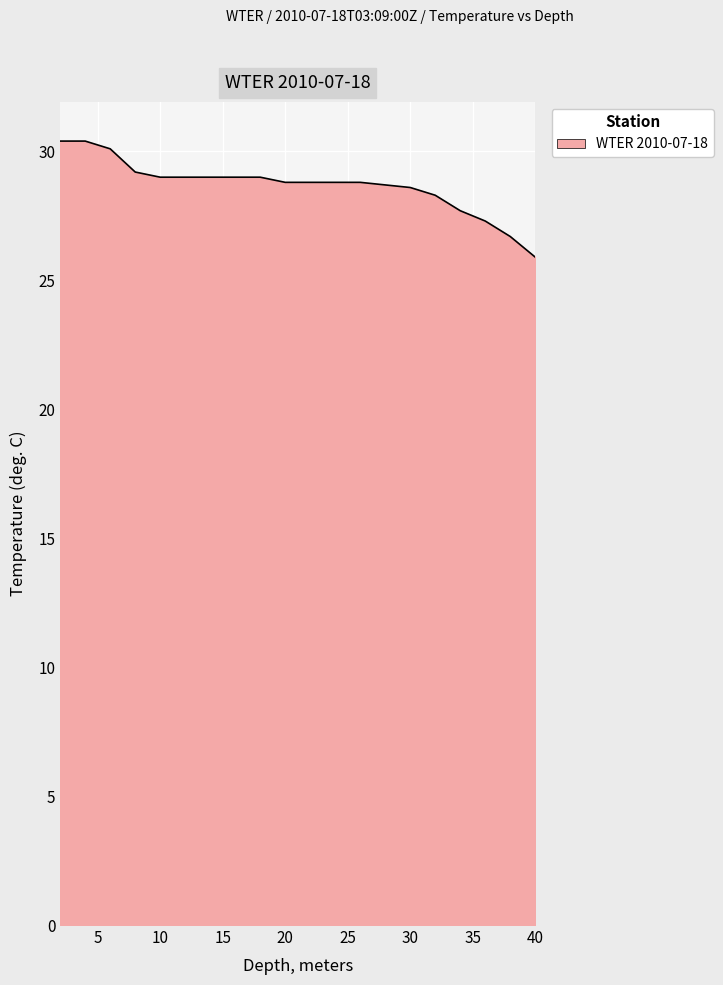

What is the sum of all values?

573.5